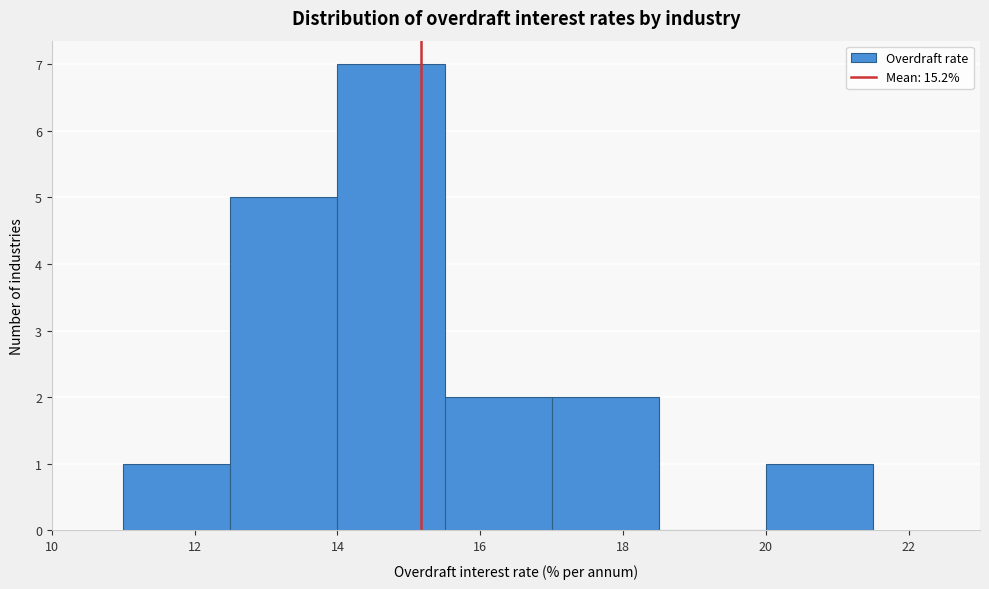

How tall is the bar that spans 20.0 to 21.5 on the x-axis? Neither the bar edges nor the heights are printed on the chart, so give them approximately, as read against the axes.

1